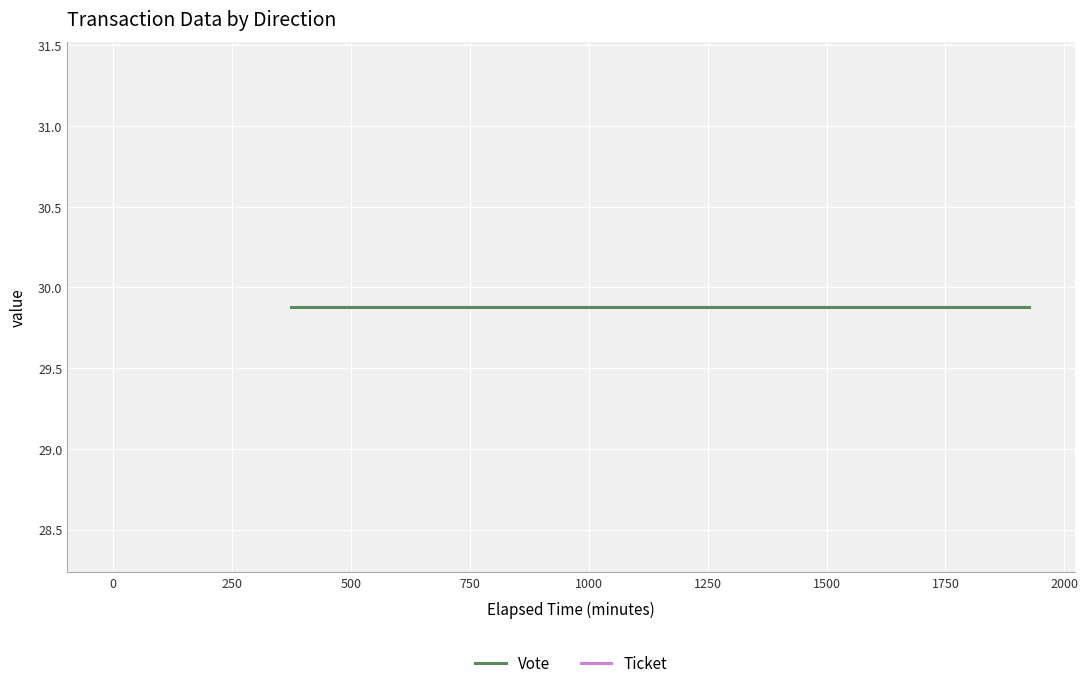

List the series in order of their peak value, highest first.

Vote (value), Ticket (value)